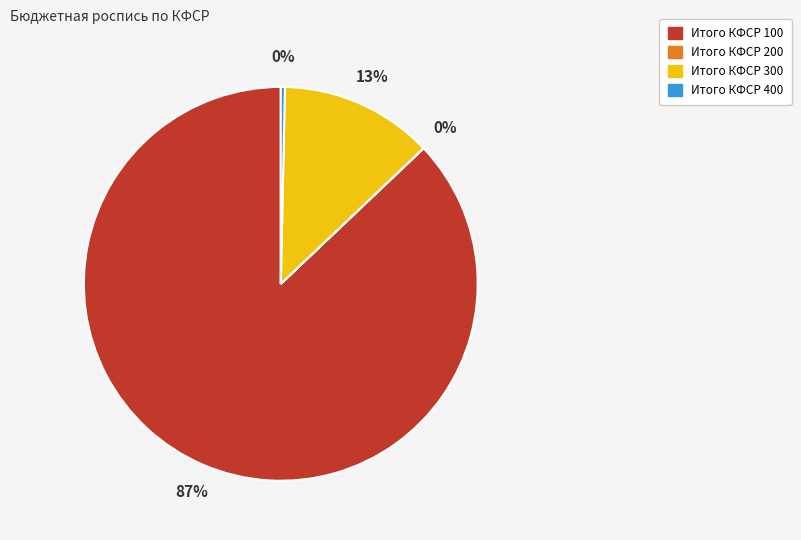

To the nearest percent, what is the difference between the largest and smallest slice percentages?

87%